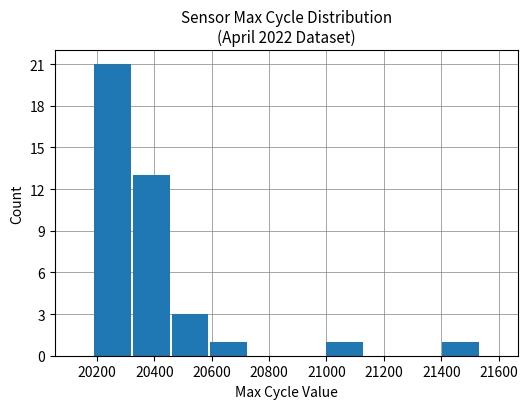

Reading right to left, what are all the values shown in this chart?

1	0	0	1	0	0	1	3	13	21